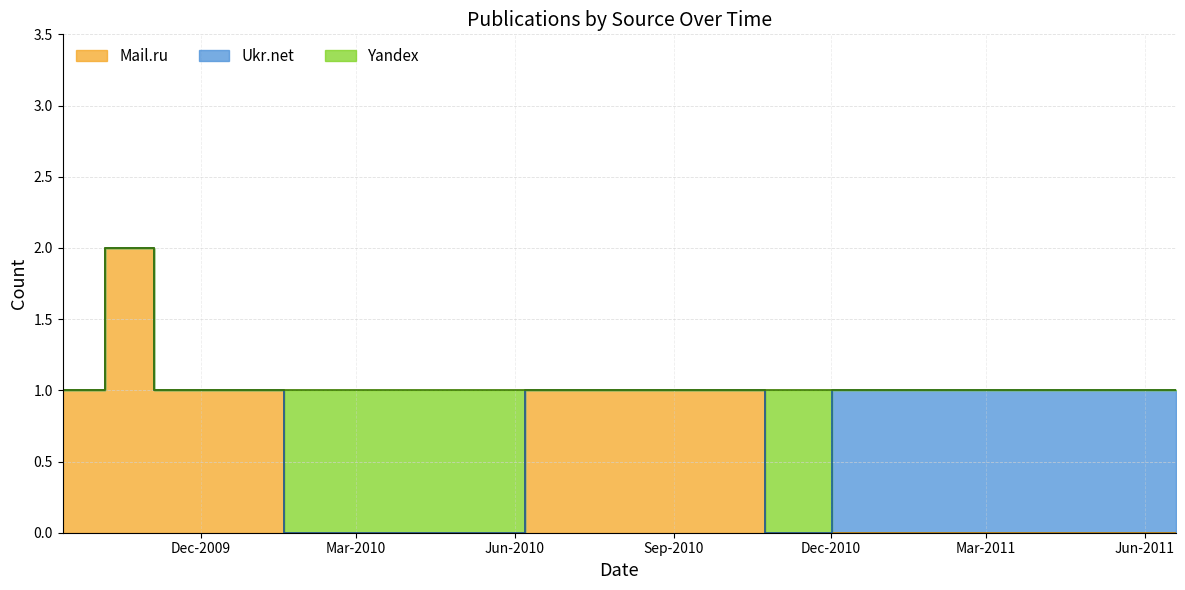

The value of Ukr.net at 2009-09-12 is 0. True or false?

True